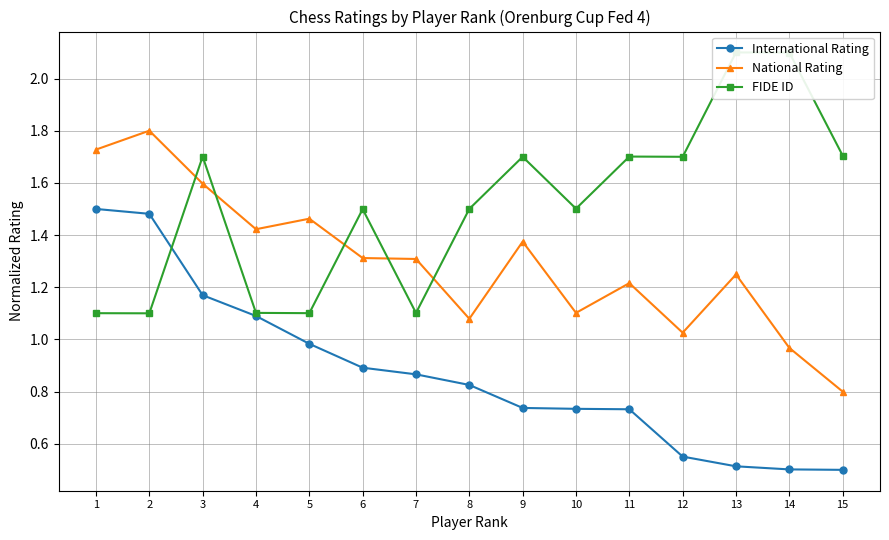

Reading left to right, extract all data points from this chart.

International Rating: 1.5	1.5	1.2	1.1	1.0	0.9	0.9	0.8	0.7	0.7	0.7	0.6	0.5	0.5	0.5
National Rating: 1.7	1.8	1.6	1.4	1.5	1.3	1.3	1.1	1.4	1.1	1.2	1.0	1.2	1.0	0.8
FIDE ID: 1.1	1.1	1.7	1.1	1.1	1.5	1.1	1.5	1.7	1.5	1.7	1.7	2.1	2.1	1.7